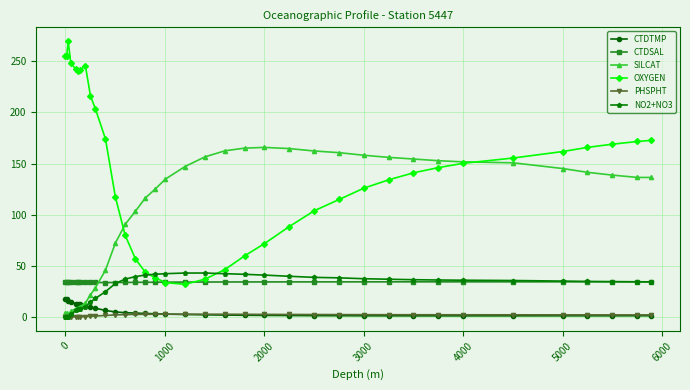

At how many categories does at least one series exceed 212?

9